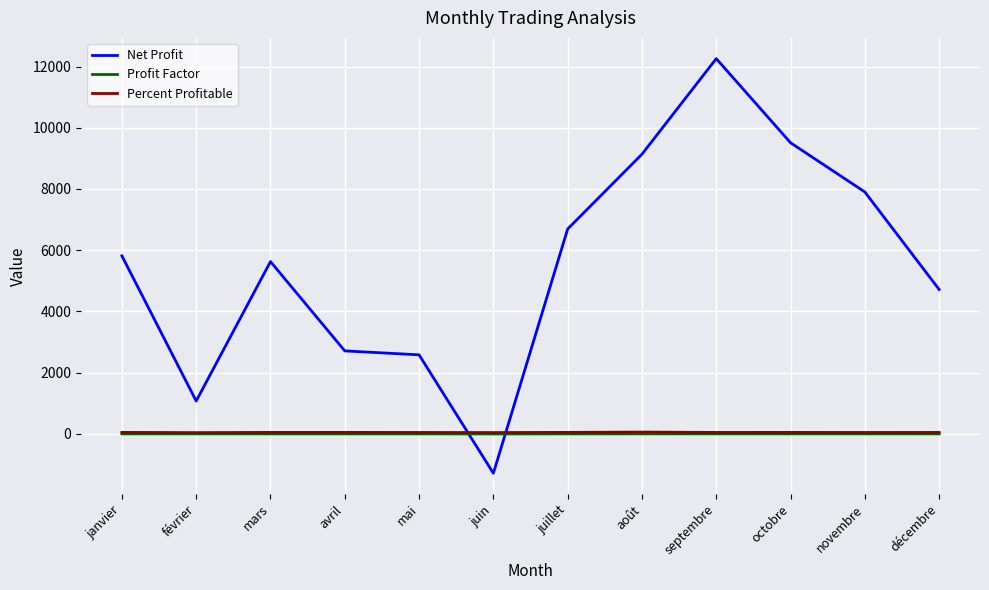

Is this an area chart (filled region under the line)?

No